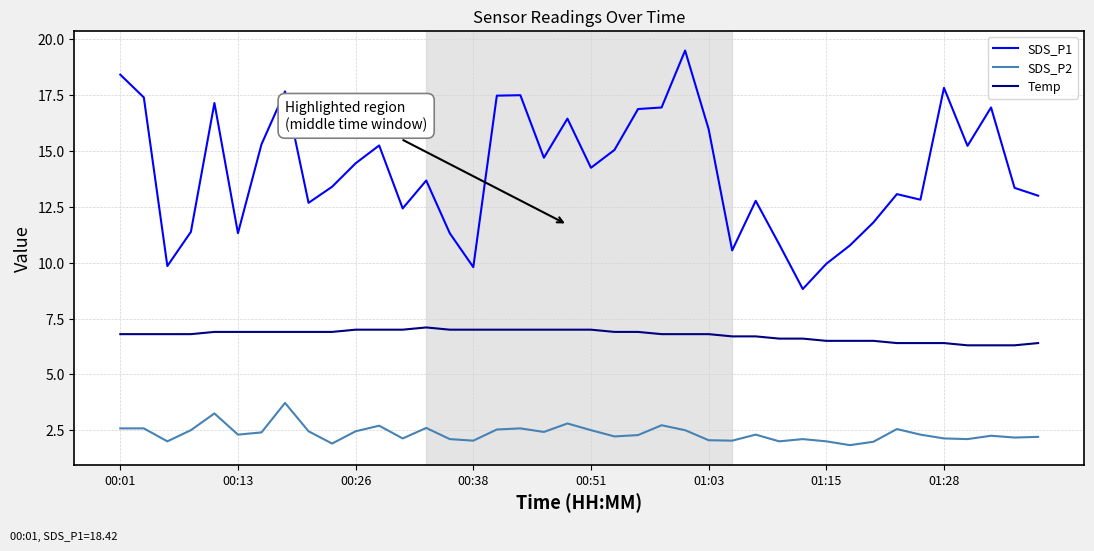

List the series in order of their overall mean, lowest first.

SDS_P2, Temp, SDS_P1